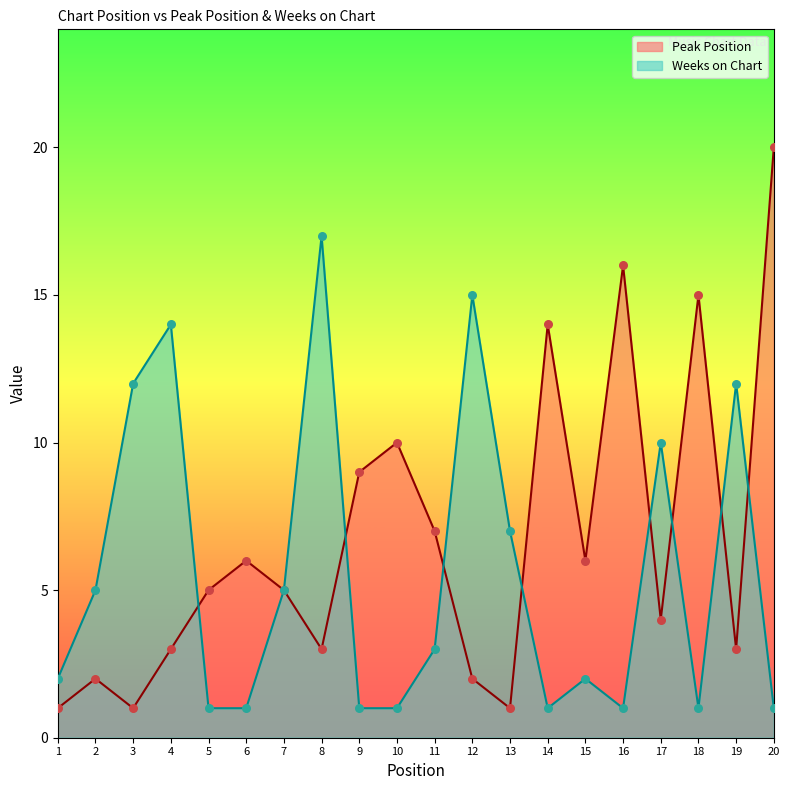

Which series reaches the minimum Y coordinate?

Peak Position